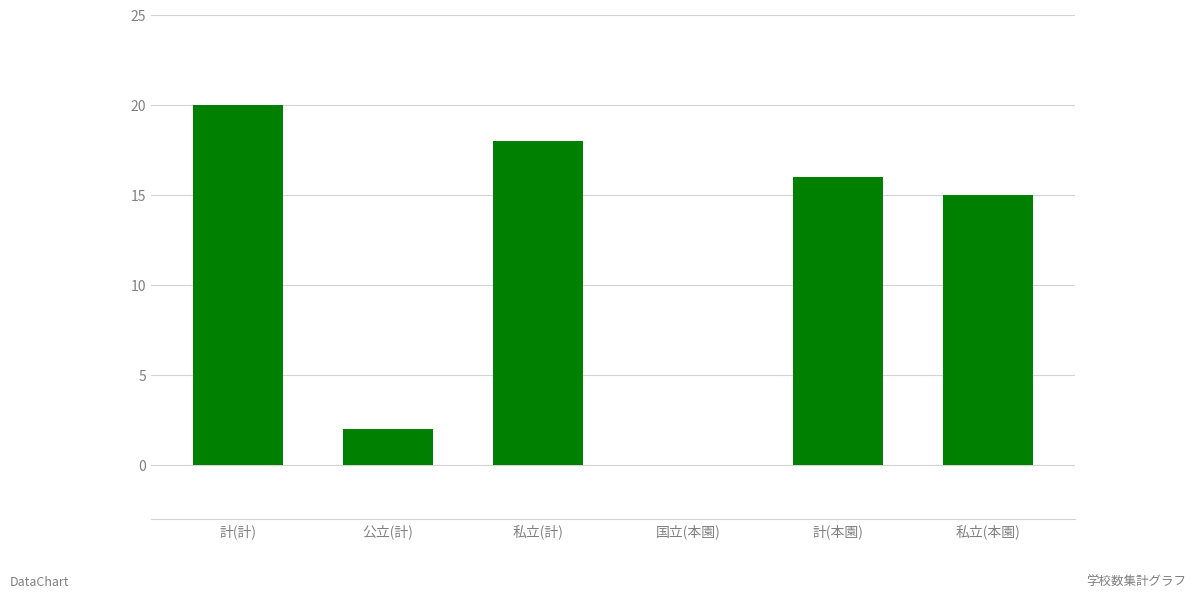

What is the change in value from 私立(計) to 国立(本園)?

-18